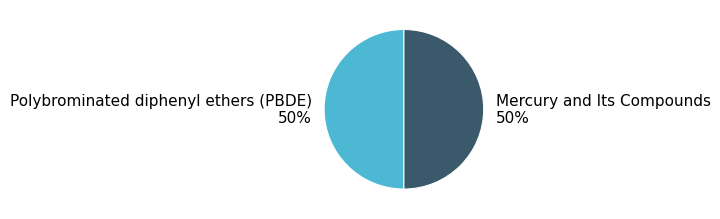

Combined, do Mercury and Its Compounds and Polybrominated diphenyl ethers (PBDE) account for over 50%?

Yes